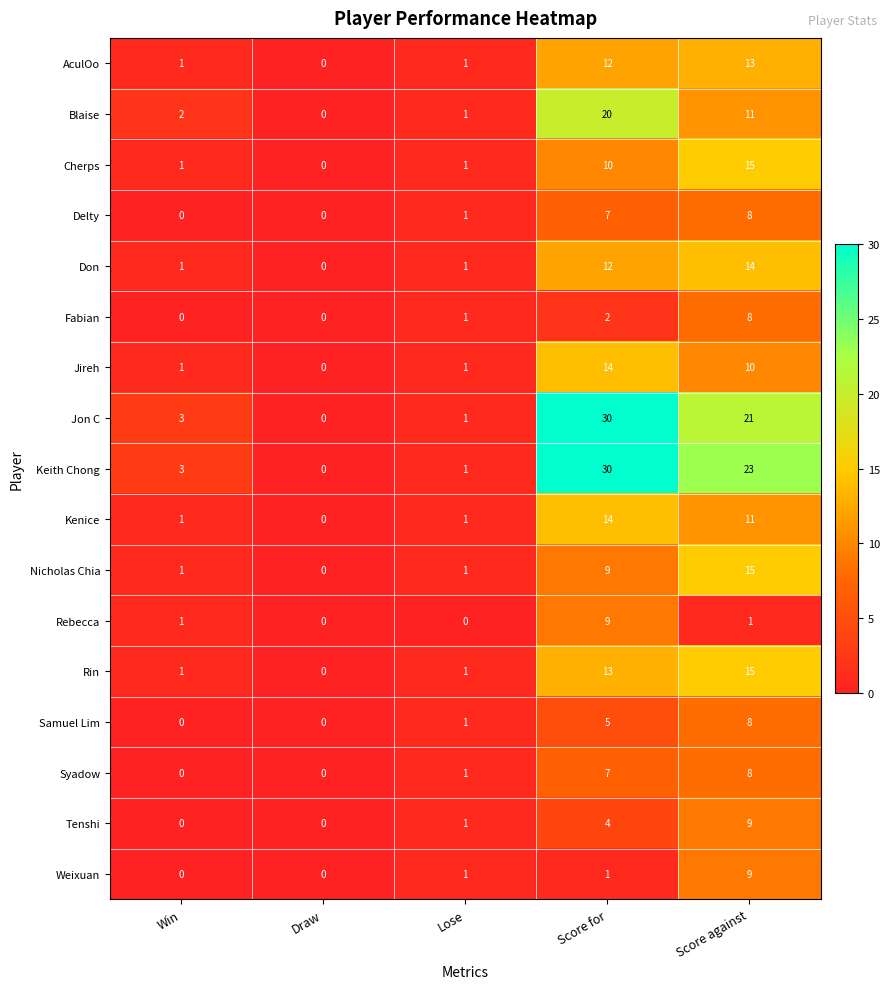

Which label corresponds to the largest value in the chart?

Score for